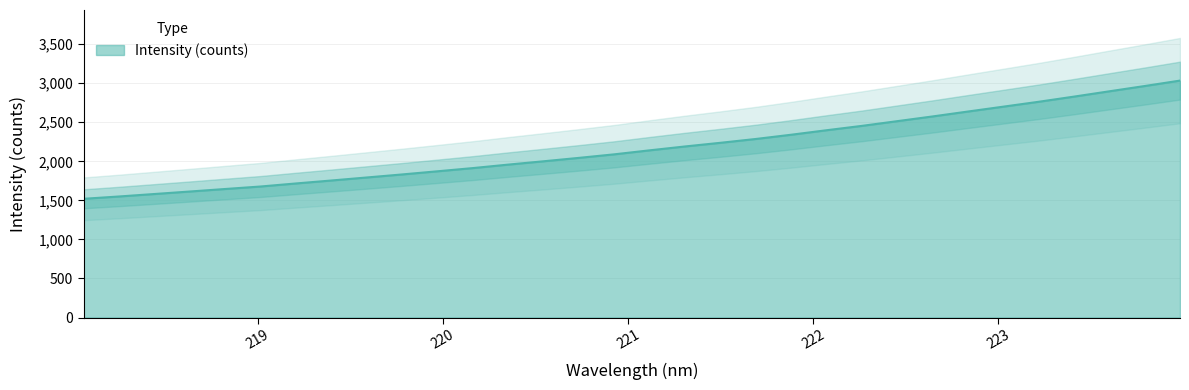

Read the value at 220.1623.

1913.4